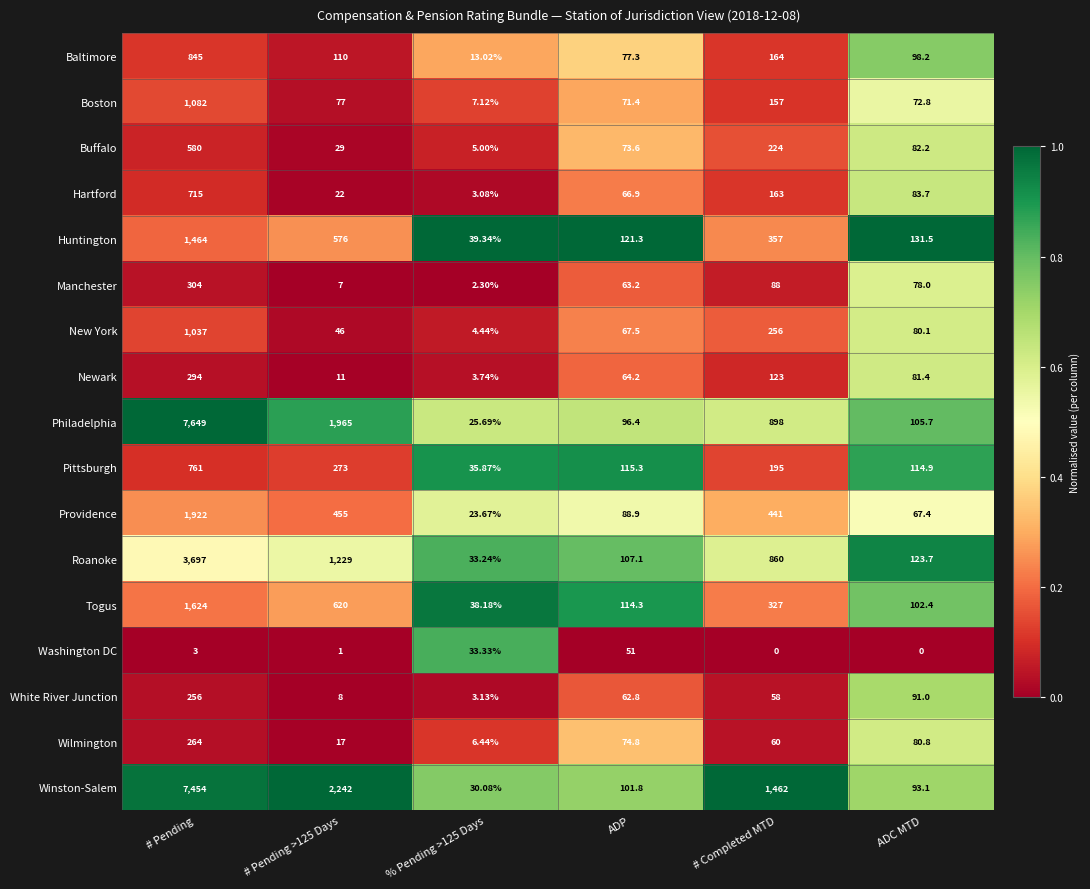

How many data points does each series have?

6